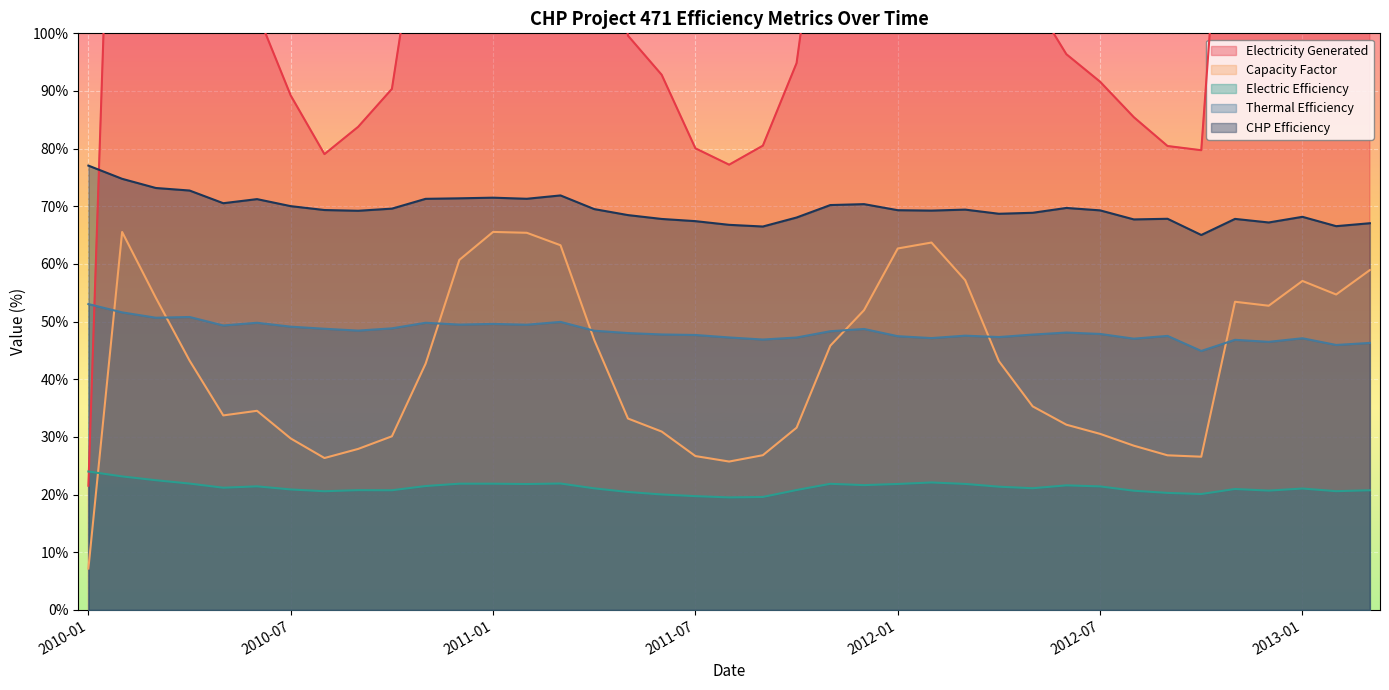

Reading right to left, transcribe all the data shown in this chart.

Electricity Generated: 176.8	164.1	171.2	158.3	160.3	79.7	80.5	85.5	91.6	96.4	105.9	129.4	171.6	191.2	188.1	156.0	137.5	94.8	80.5	77.2	80.1	92.8	99.6	140.5	189.8	196.2	196.7	182.1	128.2	90.4	83.8	79.0	89.2	103.6	101.2	129.8	162.4	196.6	21.6
Capacity Factor: 59.0	54.7	57.1	52.8	53.5	26.6	26.8	28.5	30.5	32.1	35.3	43.1	57.2	63.7	62.7	52.0	45.8	31.6	26.8	25.7	26.7	30.9	33.2	46.8	63.2	65.4	65.6	60.7	42.7	30.1	27.9	26.4	29.7	34.5	33.7	43.2	54.1	65.5	7.2
Electric Efficiency: 20.8	20.6	21.1	20.7	21.0	20.1	20.3	20.7	21.4	21.6	21.1	21.4	21.9	22.1	21.9	21.6	21.9	20.8	19.6	19.5	19.7	20.0	20.5	21.1	21.9	21.8	21.9	21.9	21.5	20.8	20.8	20.6	20.9	21.4	21.2	21.9	22.5	23.2	24.0
Thermal Efficiency: 46.3	46.0	47.1	46.5	46.9	44.9	47.5	47.0	47.9	48.1	47.8	47.3	47.6	47.1	47.5	48.7	48.3	47.2	46.9	47.3	47.7	47.8	48.0	48.4	50.0	49.5	49.6	49.5	49.8	48.8	48.5	48.8	49.1	49.8	49.3	50.8	50.7	51.6	53.0
CHP Efficiency: 67.1	66.6	68.2	67.2	67.8	65.0	67.8	67.7	69.3	69.7	68.9	68.7	69.4	69.3	69.3	70.4	70.2	68.1	66.5	66.8	67.4	67.8	68.5	69.5	71.9	71.3	71.5	71.4	71.3	69.6	69.2	69.4	70.0	71.2	70.5	72.7	73.2	74.8	77.1